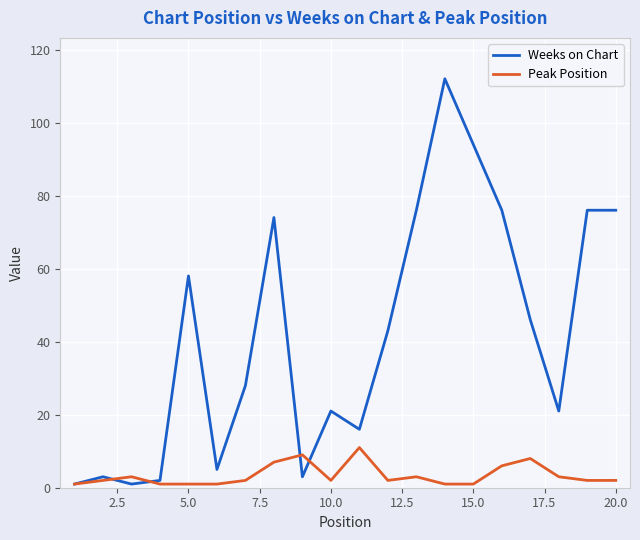

Which series has the largest total across all categories?

Weeks on Chart